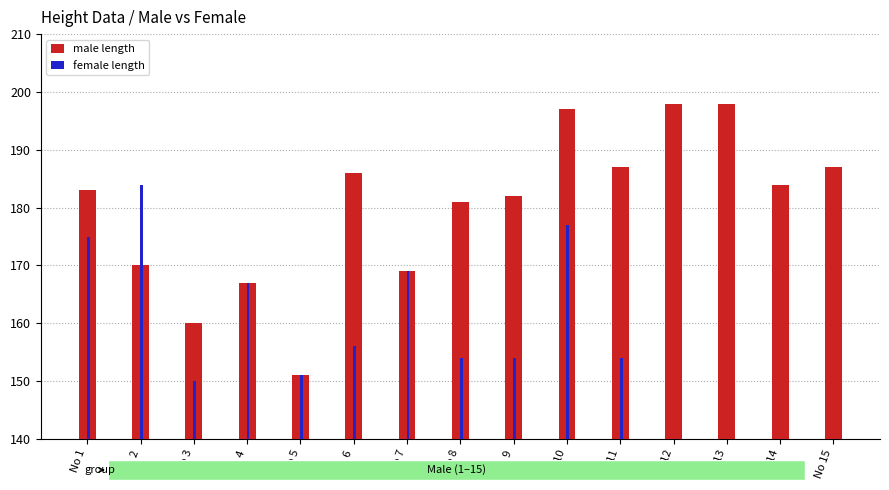

Rank the categories by male length value from highest to lowest.

No 12, No 13, No 10, No 11, No 15, No 6, No 14, No 1, No 9, No 8, No 2, No 7, No 4, No 3, No 5